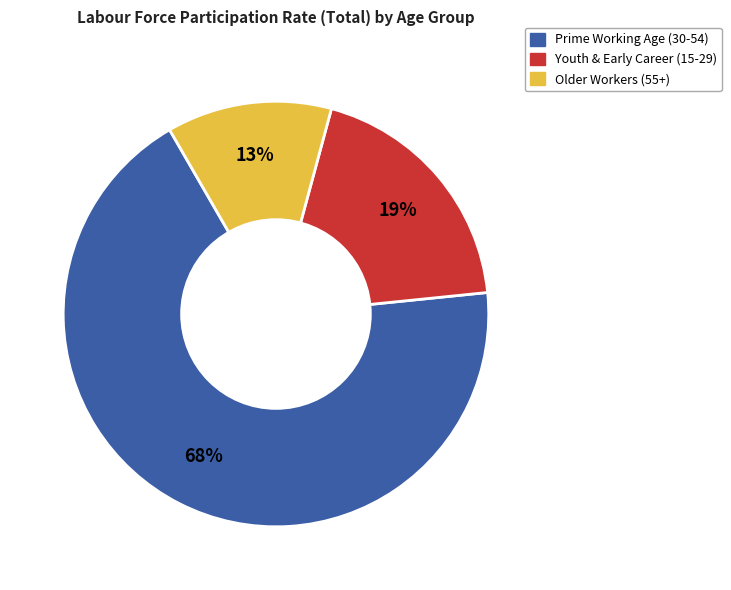

Which has a higher value, Prime Working Age (30-54) or Youth & Early Career (15-29)?

Prime Working Age (30-54)